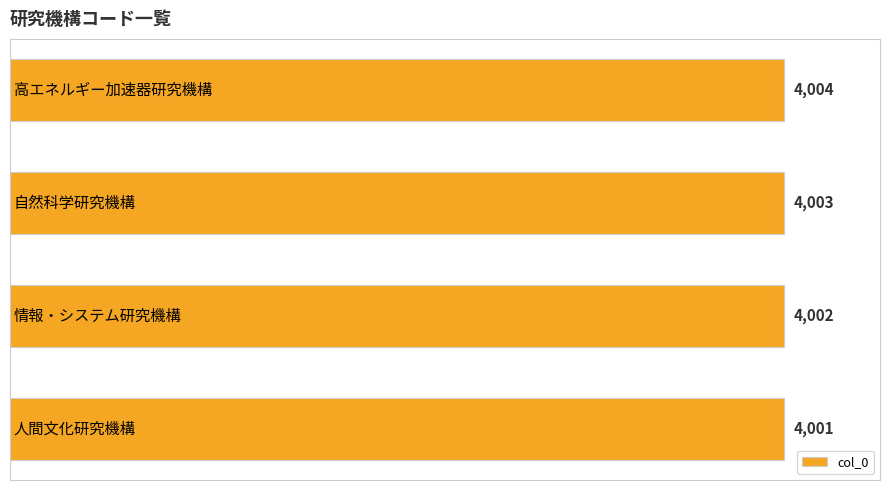

What is the sum of all values?

16010